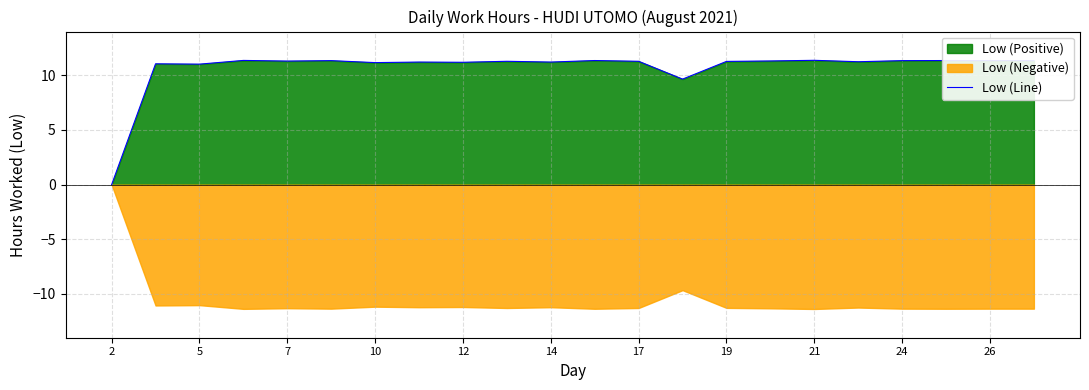

Reading left to right, transcribe all the data shown in this chart.

0.0	11.1	11.0	11.4	11.3	11.3	11.2	11.2	11.2	11.3	11.2	11.3	11.3	9.7	11.3	11.3	11.4	11.2	11.3	11.3	11.3	11.3